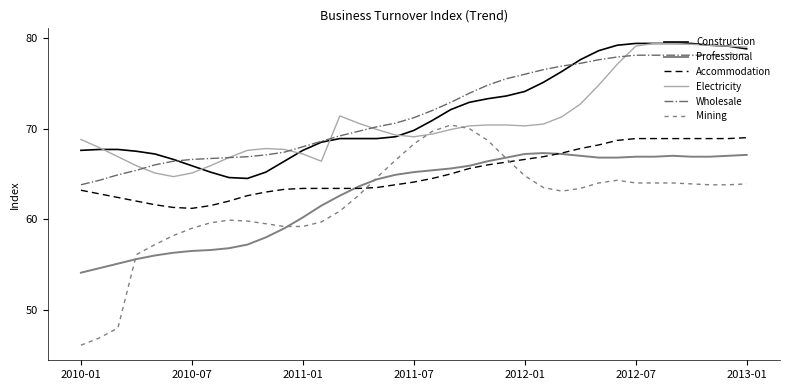

What is the minimum value for Mining?

46.1